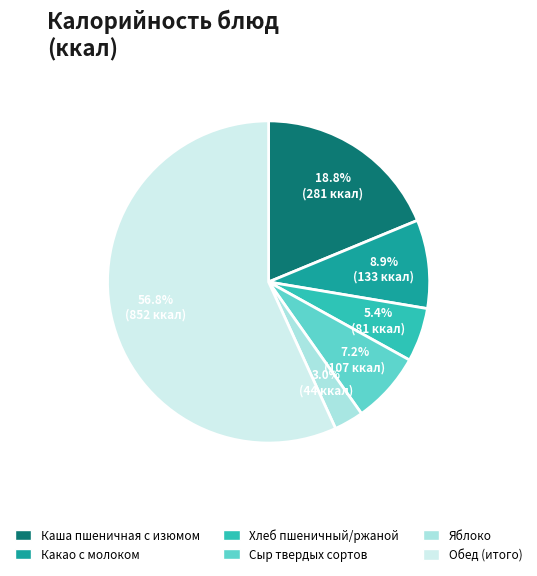

True or false: Хлеб пшеничный/ржаной accounts for 1% of the total.

False